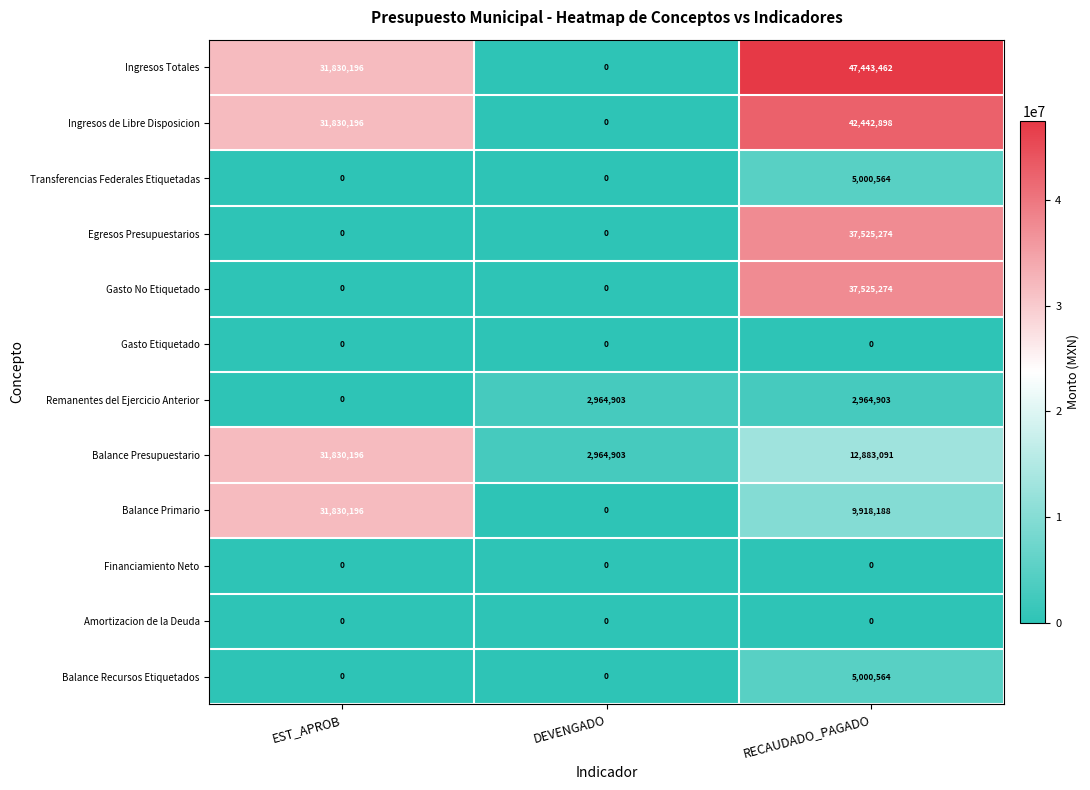

How many Ingresos de Libre Disposicion values are between 0 and 42442898?

3